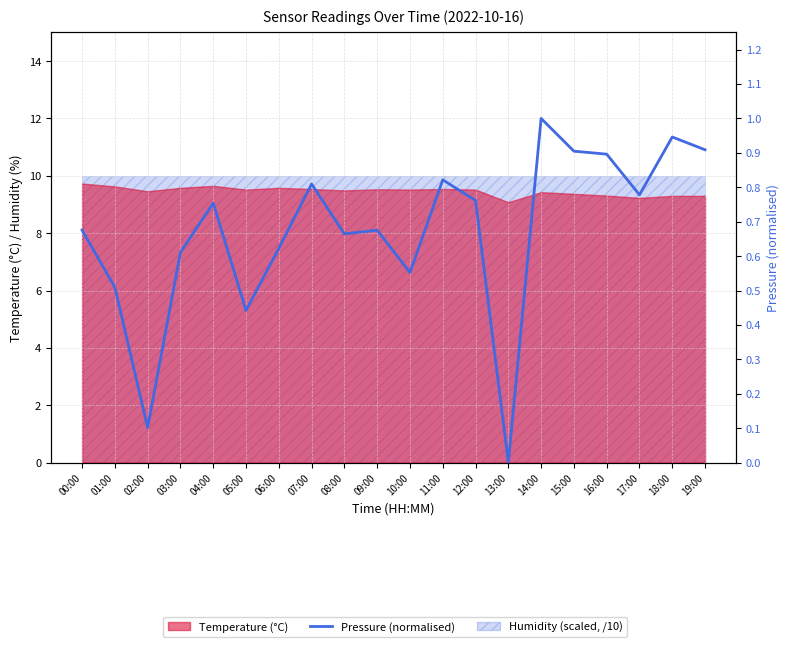

The chart shows a value of 0.4 at 05:00. True or false?

True